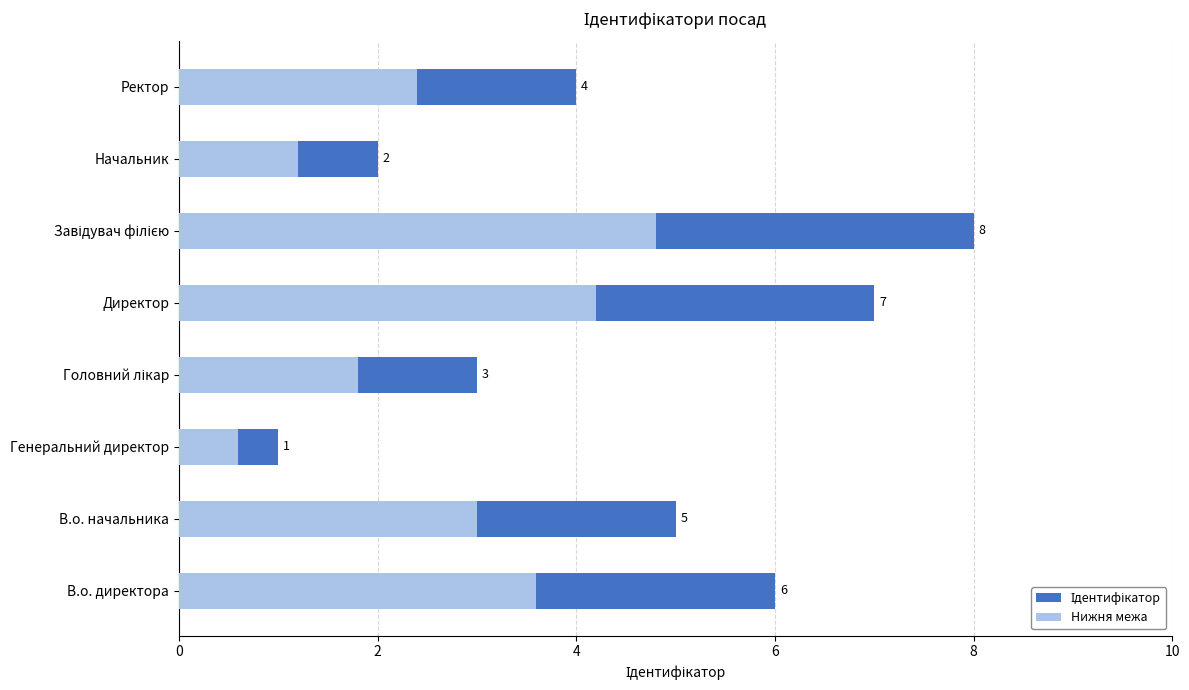

How many groups of bars are there?

8